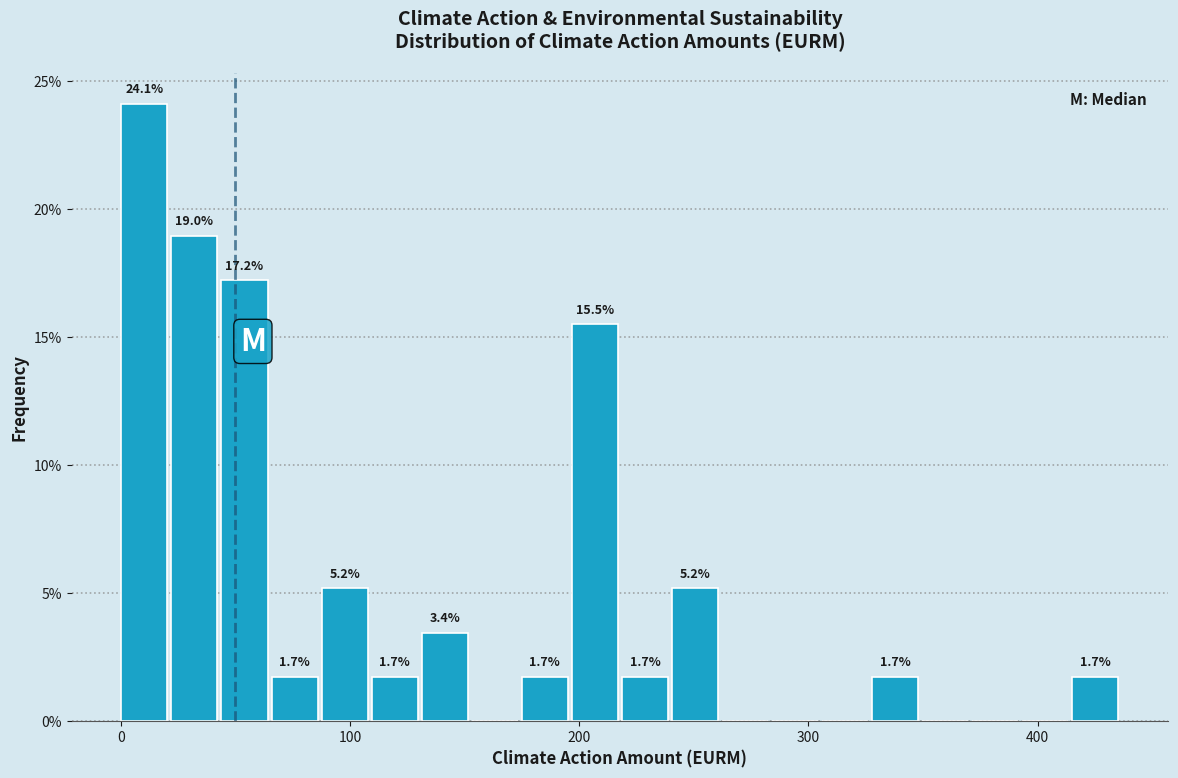

Read against the x-axis, roughly where is the centre of the tallest bar?

10